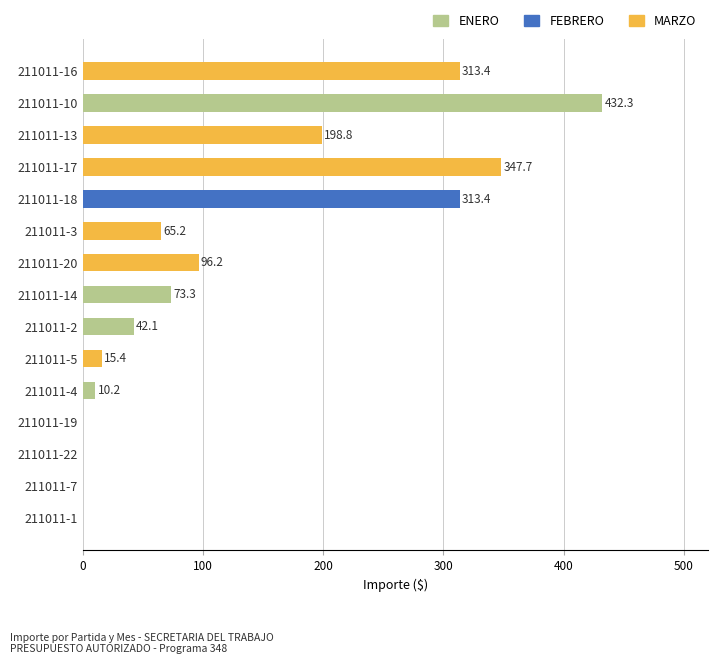

The FEBRERO series shows -146.0 at 211011-20. True or false?

False